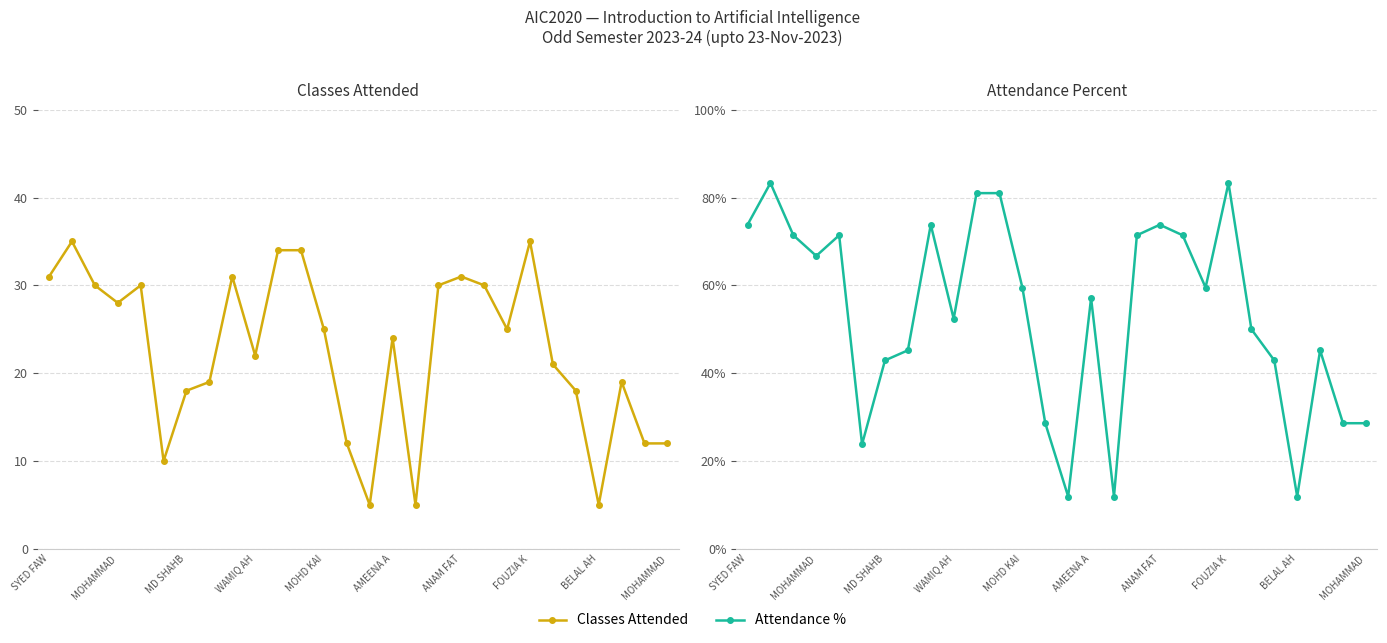

What is the label of the 3rd point from the left?

MD SHAHB